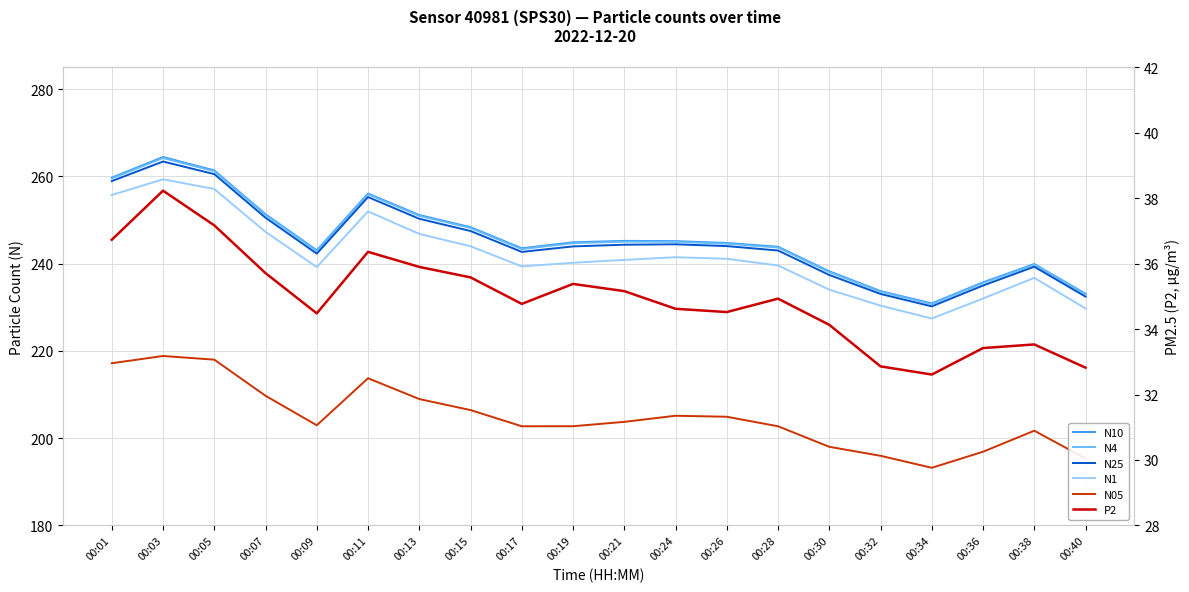

How many values in the N1 series exceed 240?

11